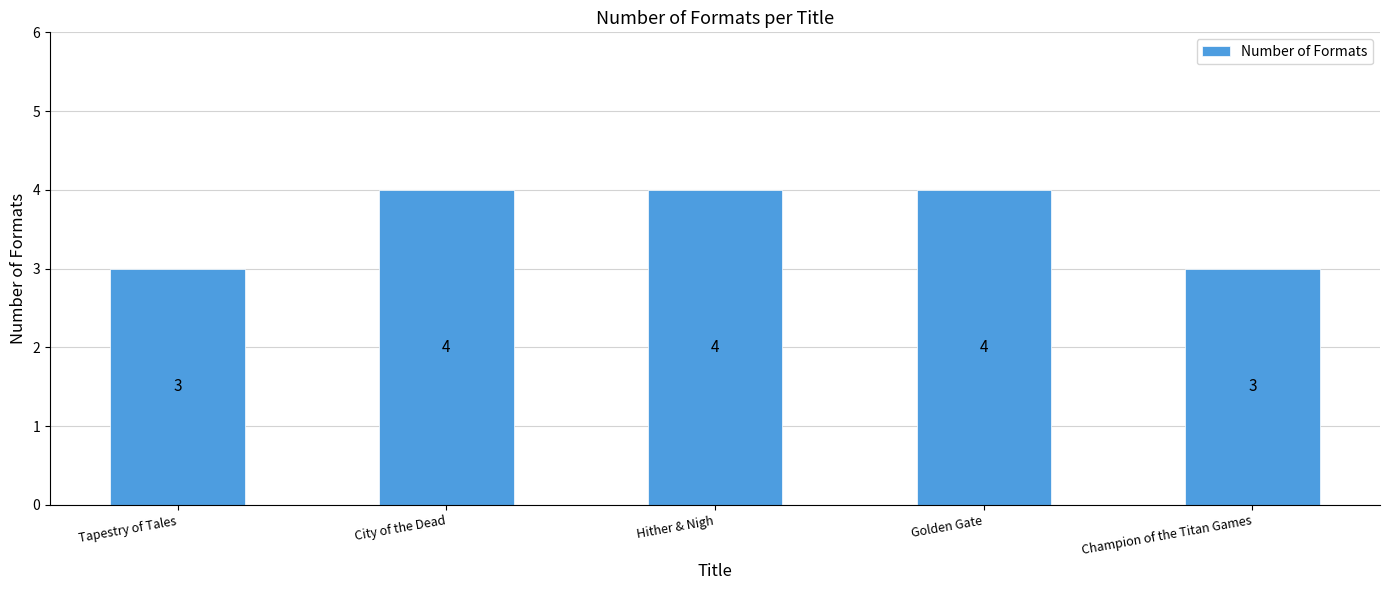

What is the value of the 1st bar from the left?

3